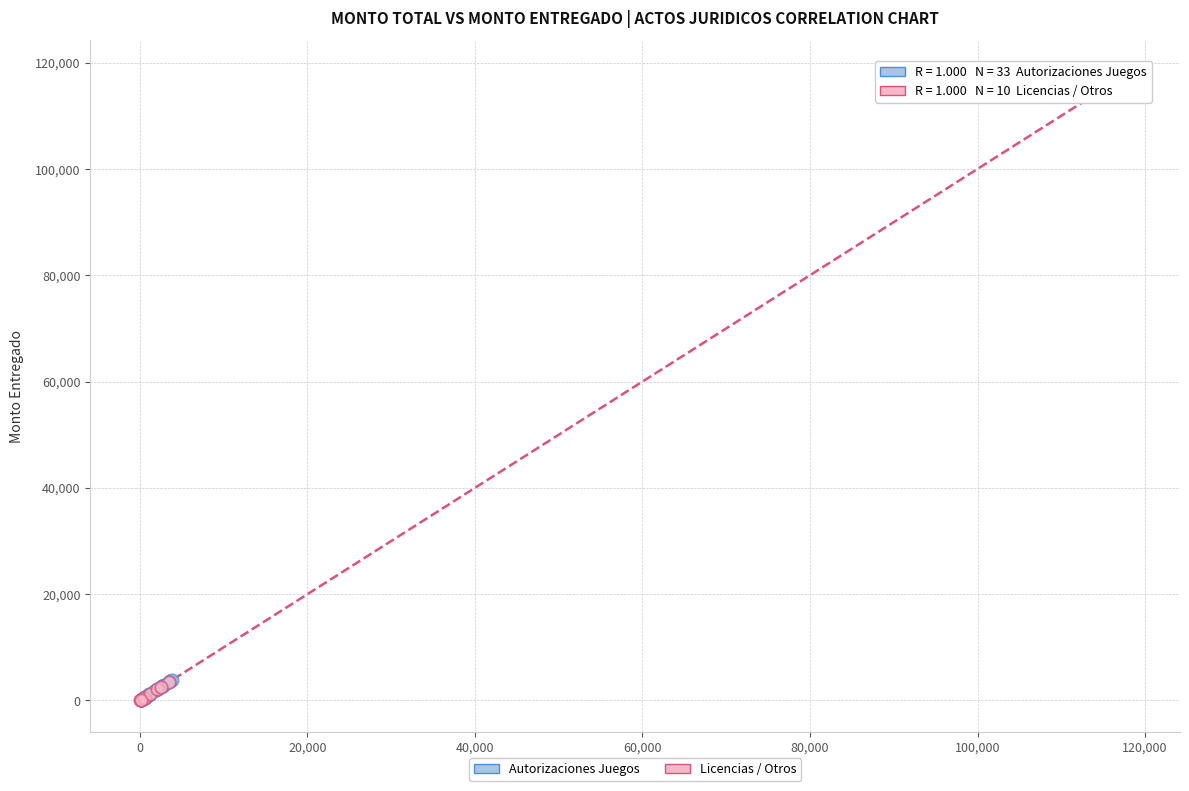

Which series has the largest Y range (max minus min)?

Licencias / Otros